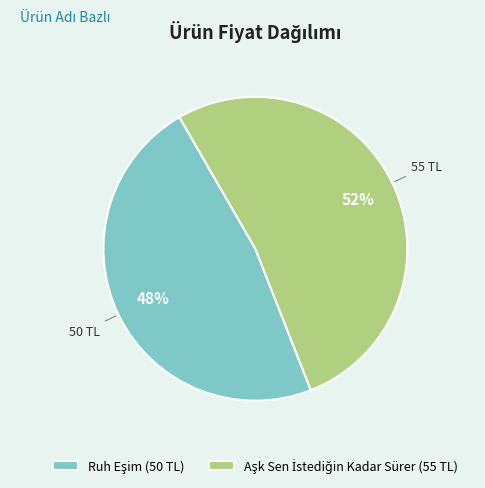

Is there any slice that represents more than half of the pie?

Yes